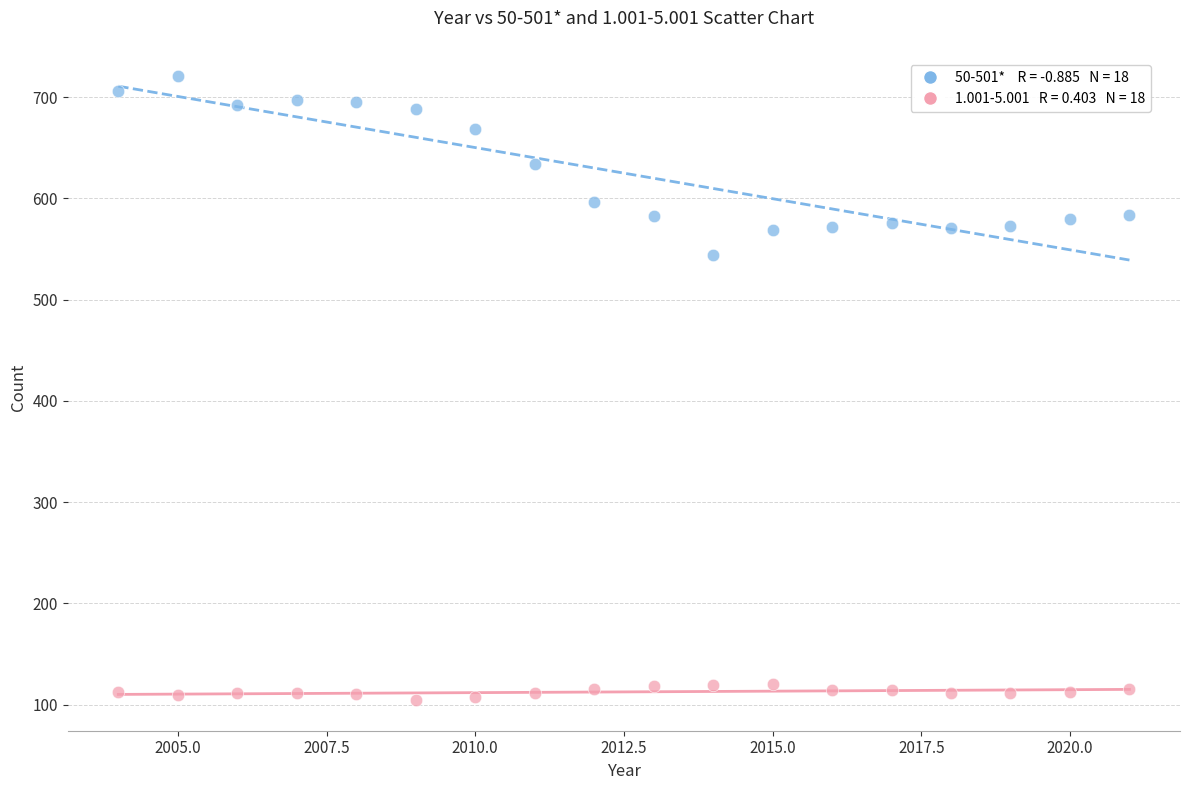

Across all series, what Y value is closest to 413?

544